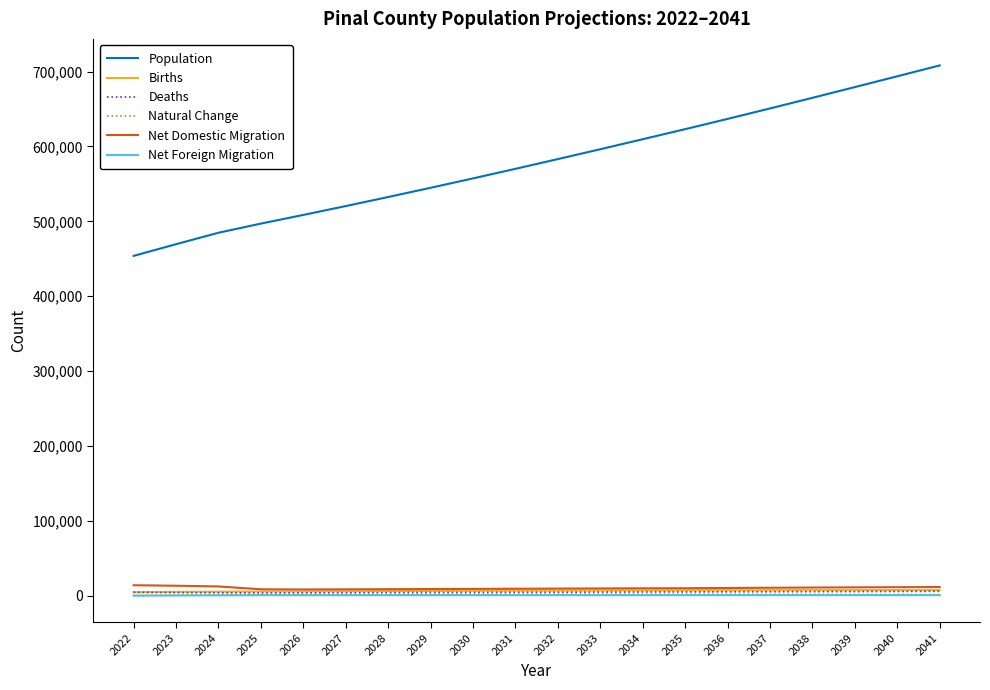

True or false: Population and Deaths cross at least once.

False